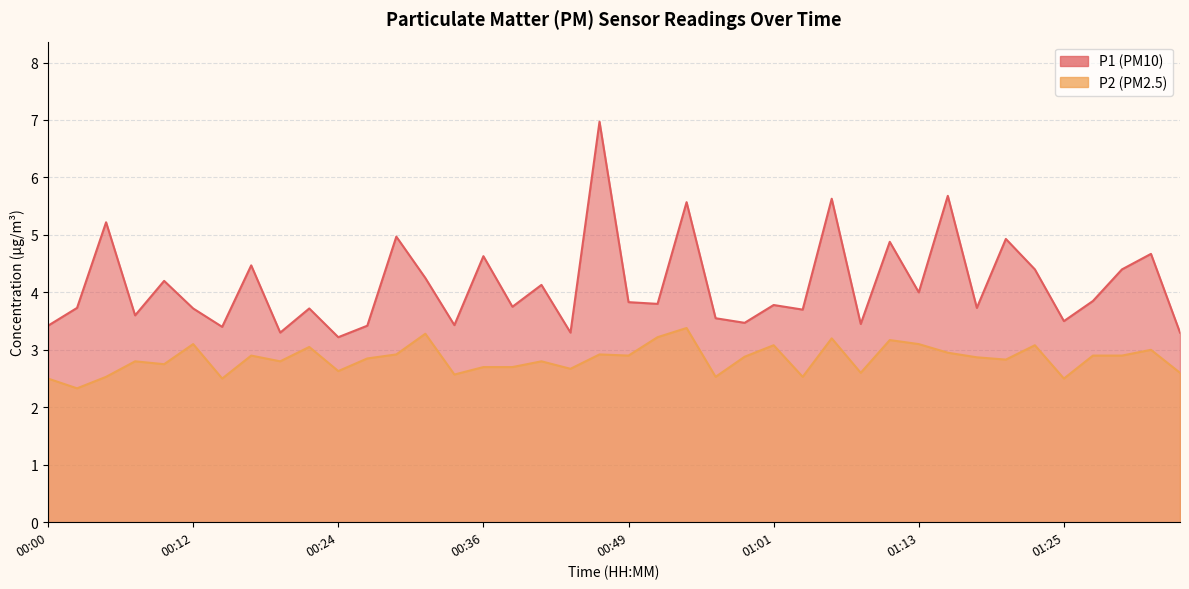

True or false: P1 has a value of 5.0 at 00:12.

False